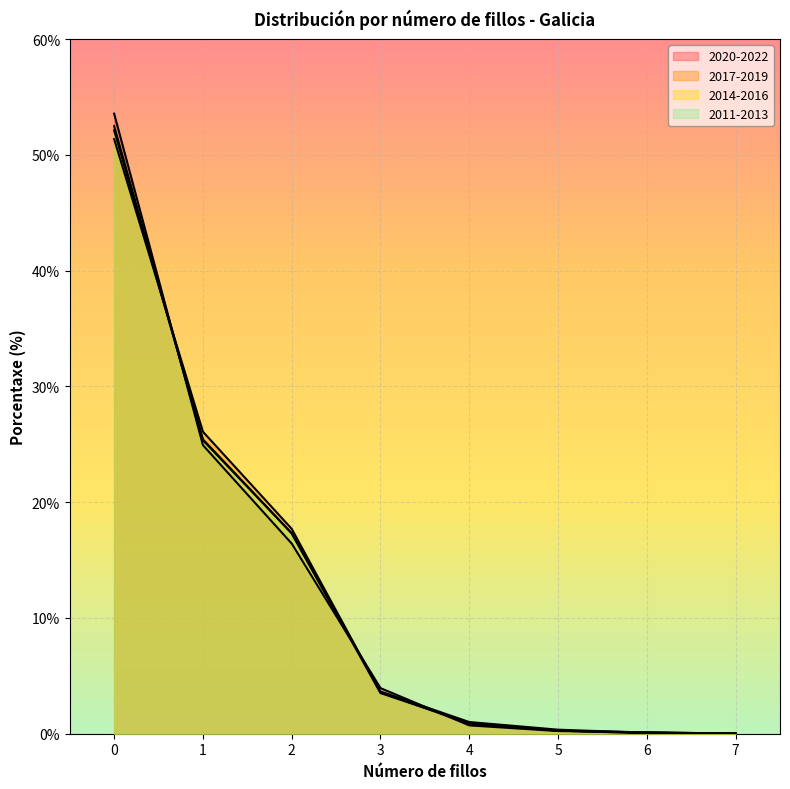

Which series has the largest range (max minus min)?

2020-2022